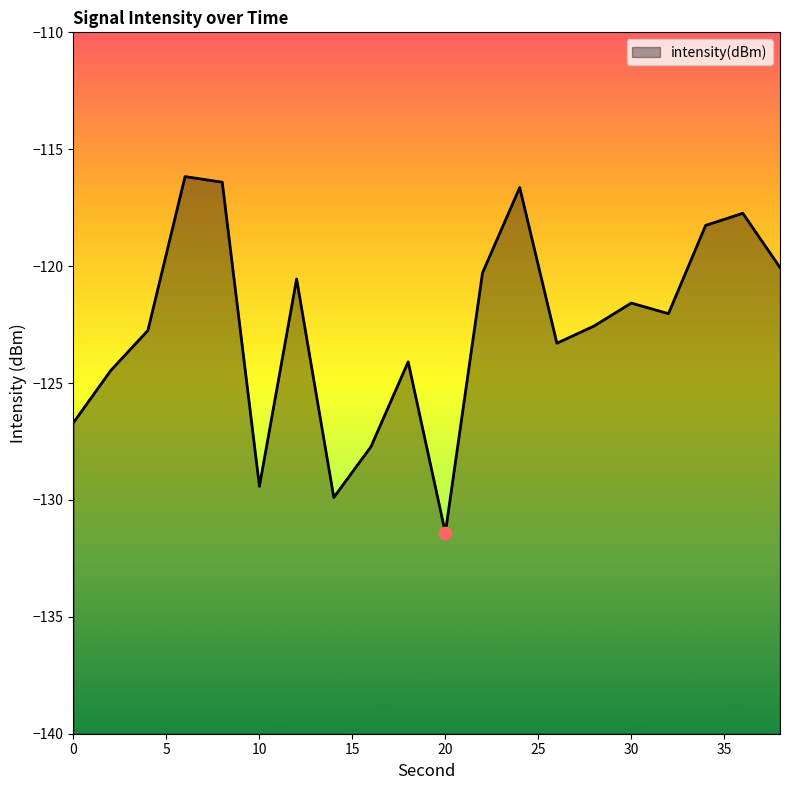

What is the change in value from 8 to 16?

-11.3